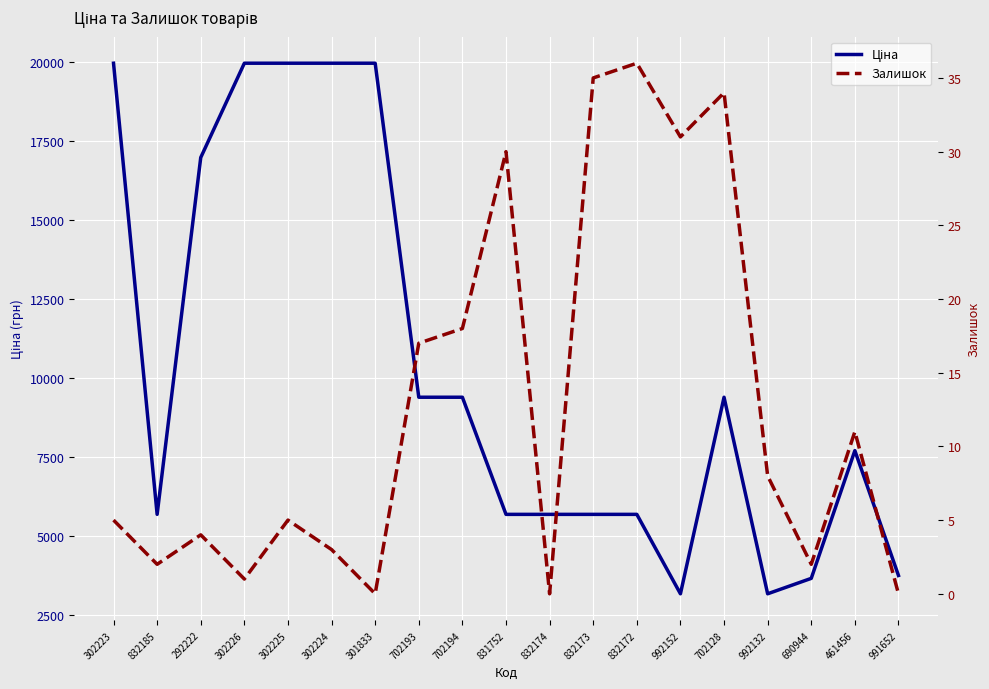

At which category is the sum across all series the highest?

302223